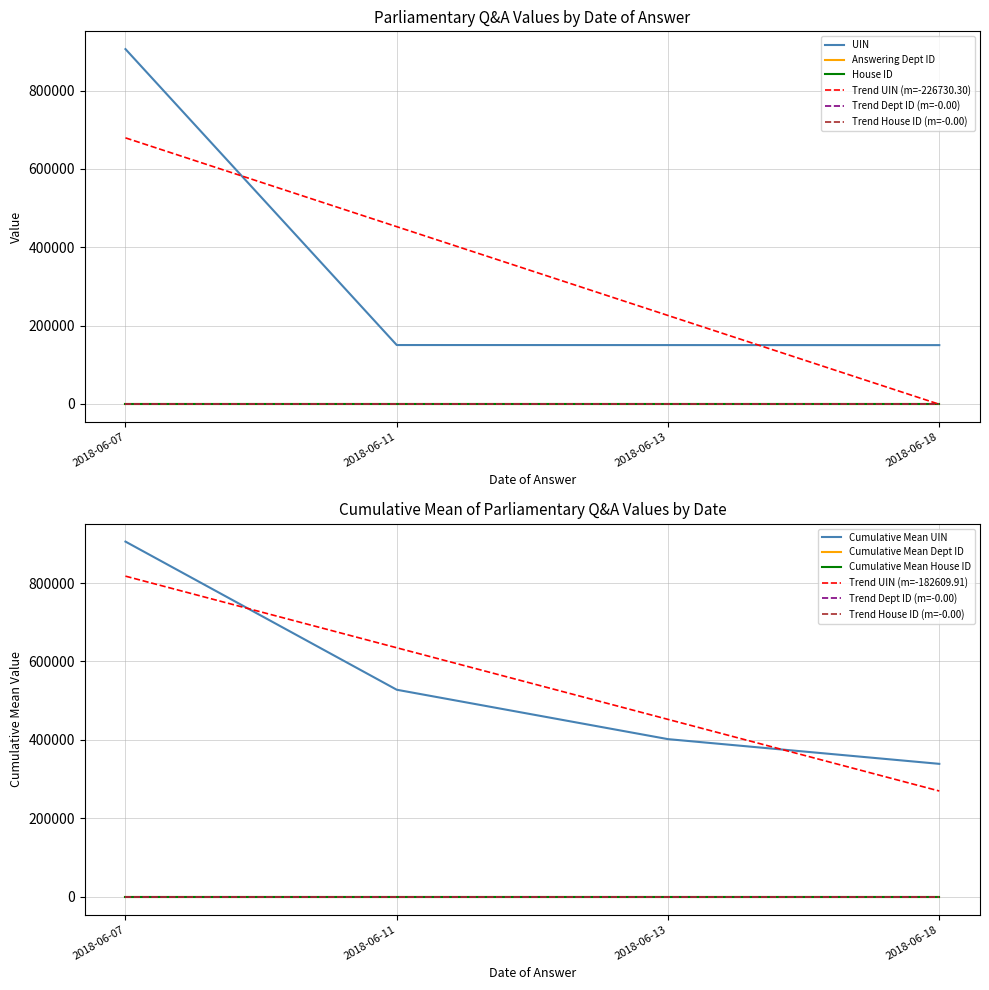

True or false: UIN and House ID cross at least once.

False